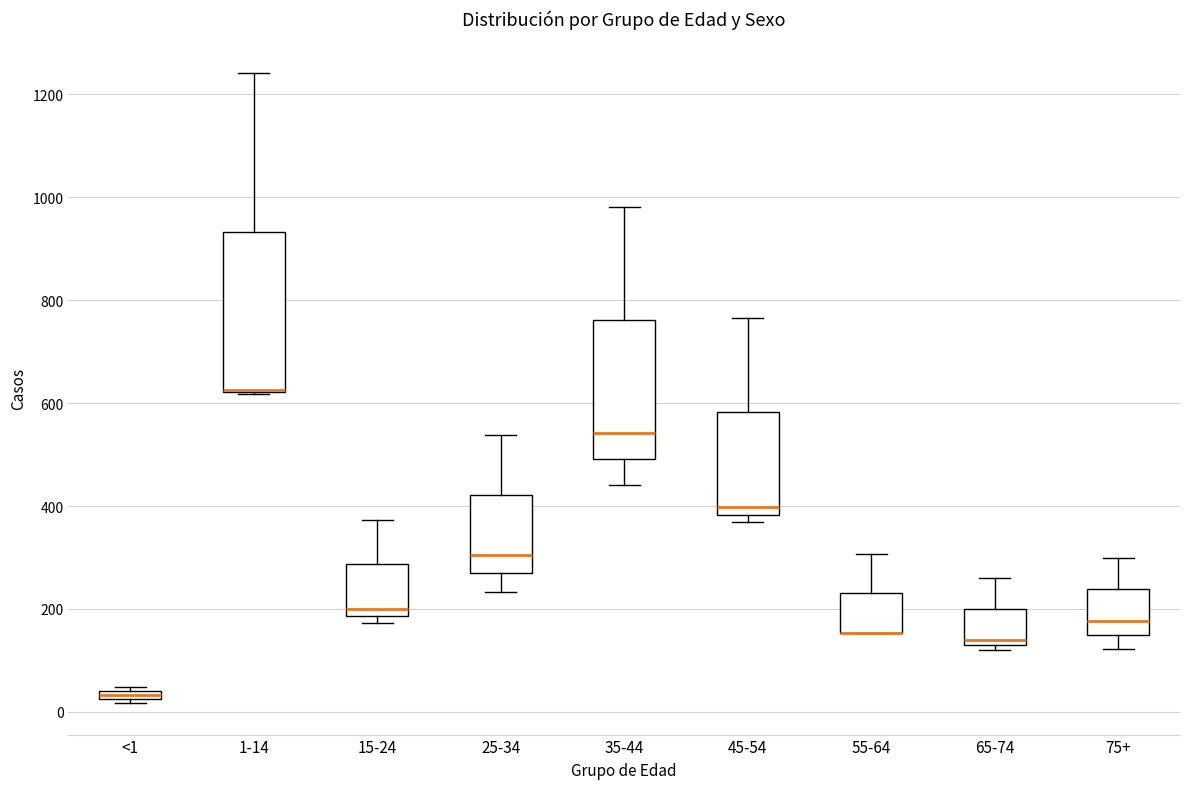

Which box is the tallest, from its lower edge to its upper edge?

1-14